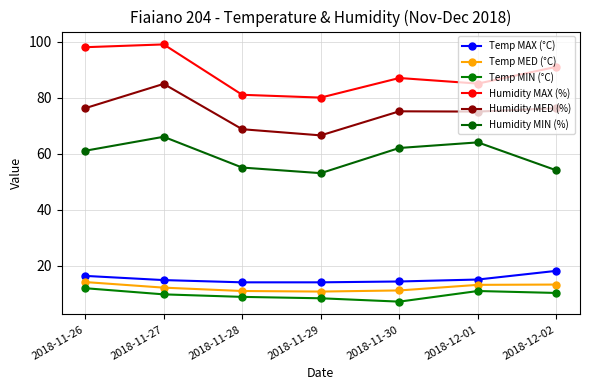

The Humidity MIN (%) series shows 85.8 at 2018-11-26. True or false?

False